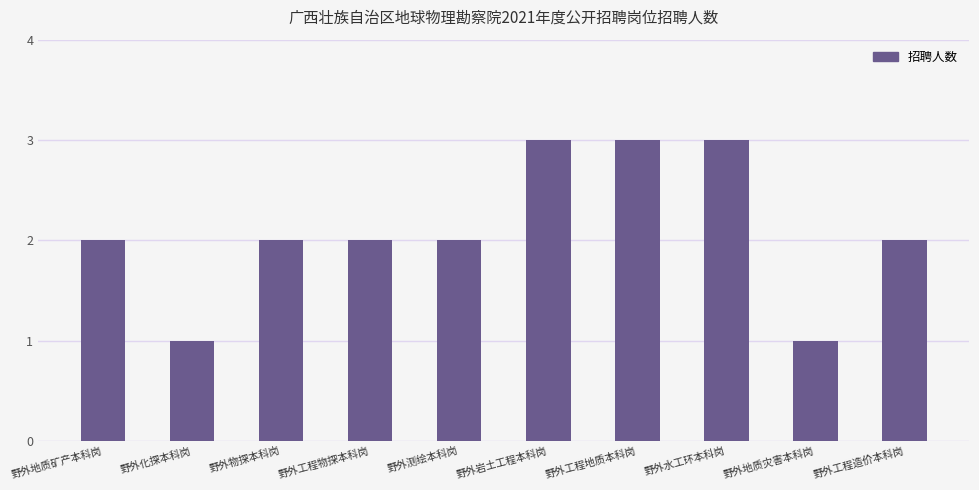

Reading left to right, list all the values displayed in this chart.

2	1	2	2	2	3	3	3	1	2